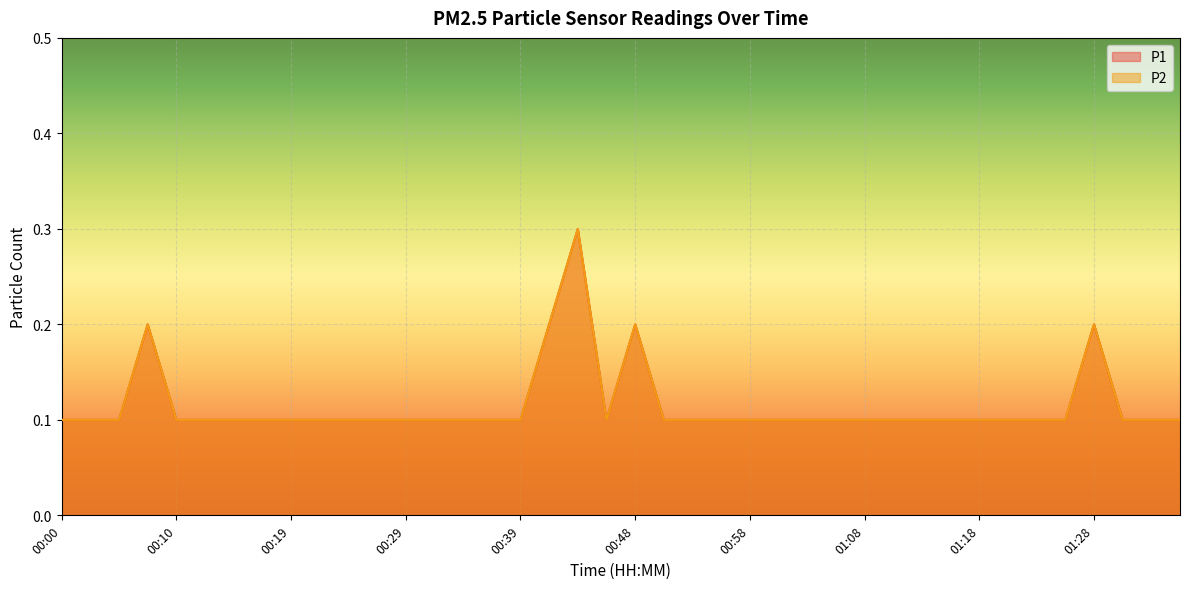

What is the highest value of the P1 series?

0.3